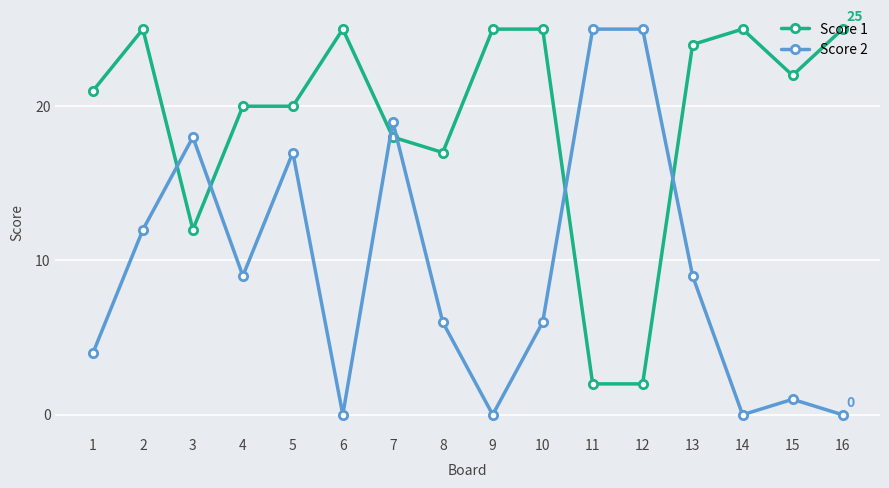

At how many categories does at least one series exceed 7?

16